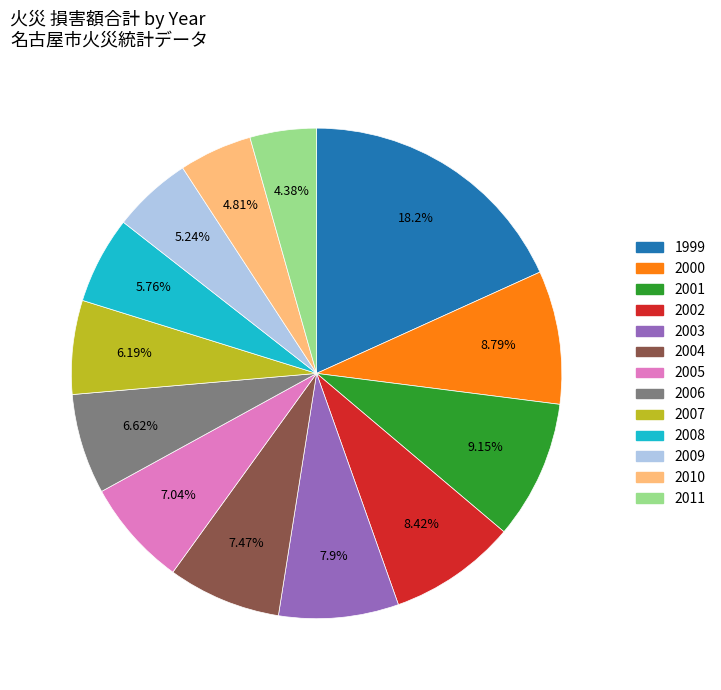

True or false: 2006 accounts for 1% of the total.

False